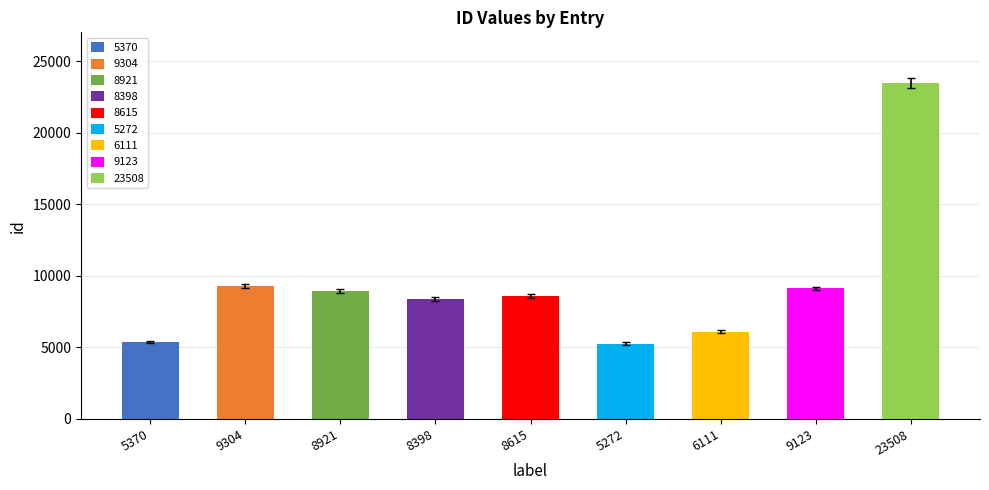

Are the bars horizontal?

No